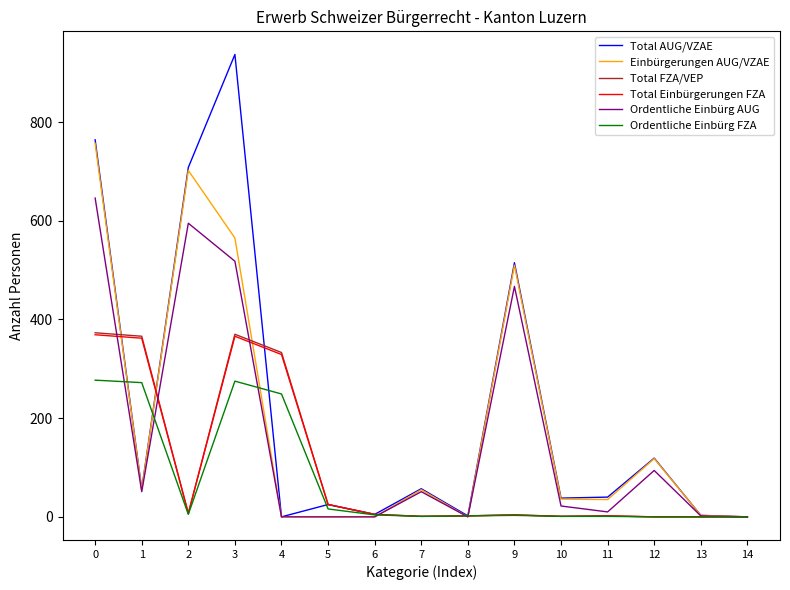

Between which two adjacent categories do Total AUG/VZAE and Ordentliche Einbürg FZA first intersect?

0 and 1